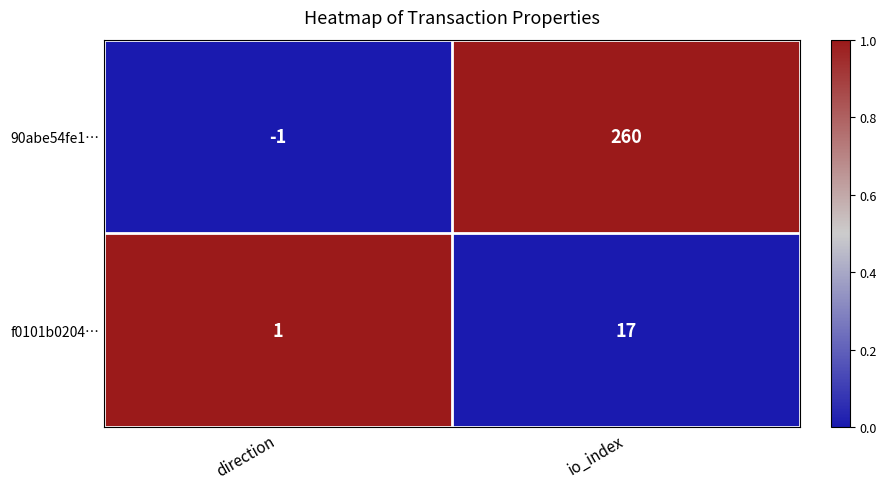

What is the maximum value shown in the chart?

260